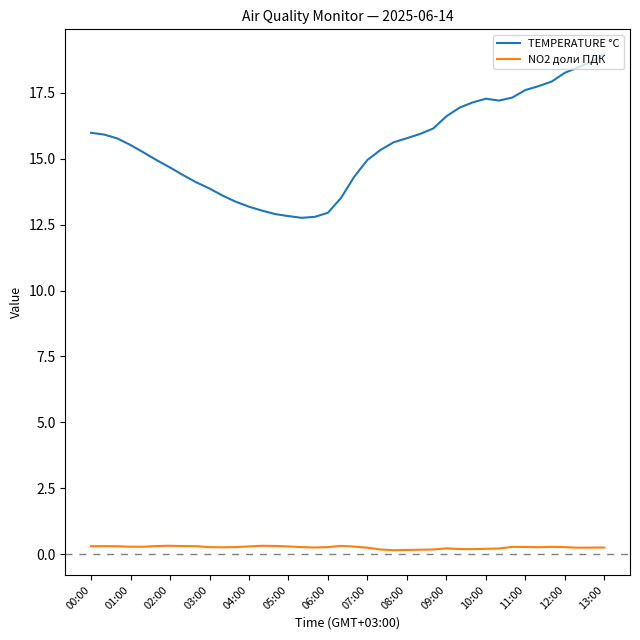

True or false: NO2 доли ПДК and TEMPERATURE °C cross at least once.

False